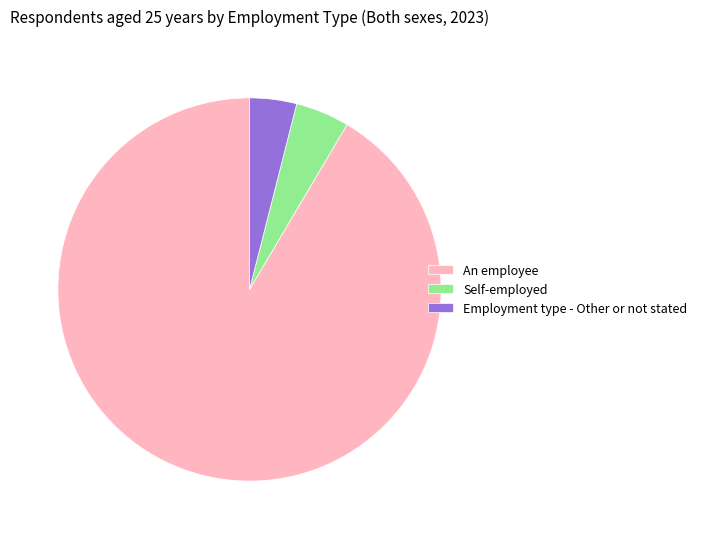

What is the smallest slice in the pie chart?

Employment type - Other or not stated